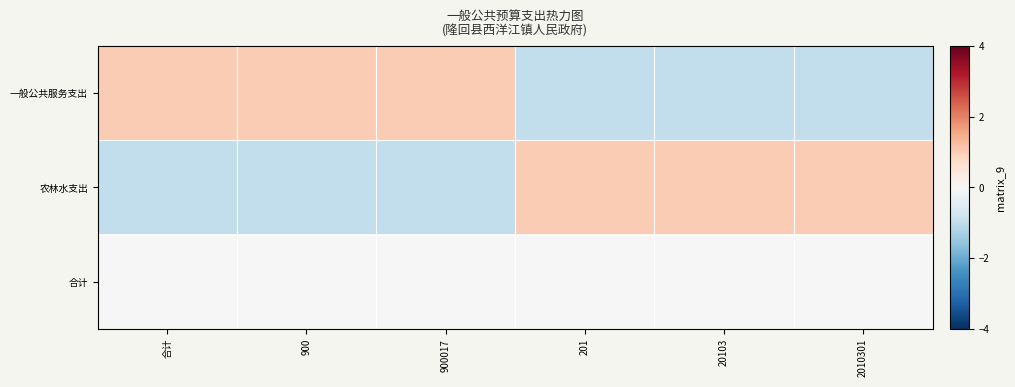

What is the minimum value shown in the chart?

-1